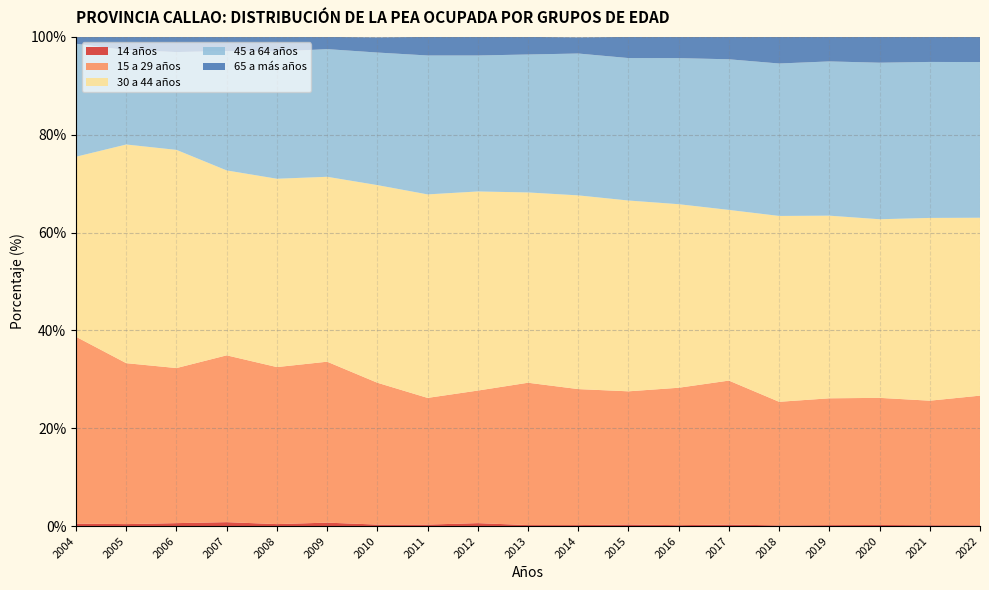

Reading right to left, extract all data points from this chart.

14 años: 0.2	0.2	0.2	0.2	0.1	0.3	0.2	0.3	0.2	0.2	0.6	0.3	0.3	0.7	0.4	0.8	0.6	0.4	0.5
15 a 29 años: 26.5	25.5	26.0	25.9	25.3	29.4	28.1	27.2	27.8	29.1	27.1	25.9	29.0	32.9	32.1	34.1	31.7	32.9	38.2
30 a 44 años: 36.4	37.4	36.5	37.3	38.0	34.9	37.5	39.0	39.6	38.9	40.7	41.6	40.4	37.8	38.5	37.8	44.6	44.7	36.8
45 a 64 años: 31.8	31.9	32.0	31.5	31.2	30.8	29.9	29.1	29.0	28.2	27.8	28.4	27.1	26.1	26.0	24.4	20.0	19.3	23.1
65 a más años: 5.1	5.1	5.3	5.0	5.4	4.6	4.3	4.3	3.3	3.6	3.9	3.8	3.1	2.5	3.1	2.9	3.1	2.8	1.5